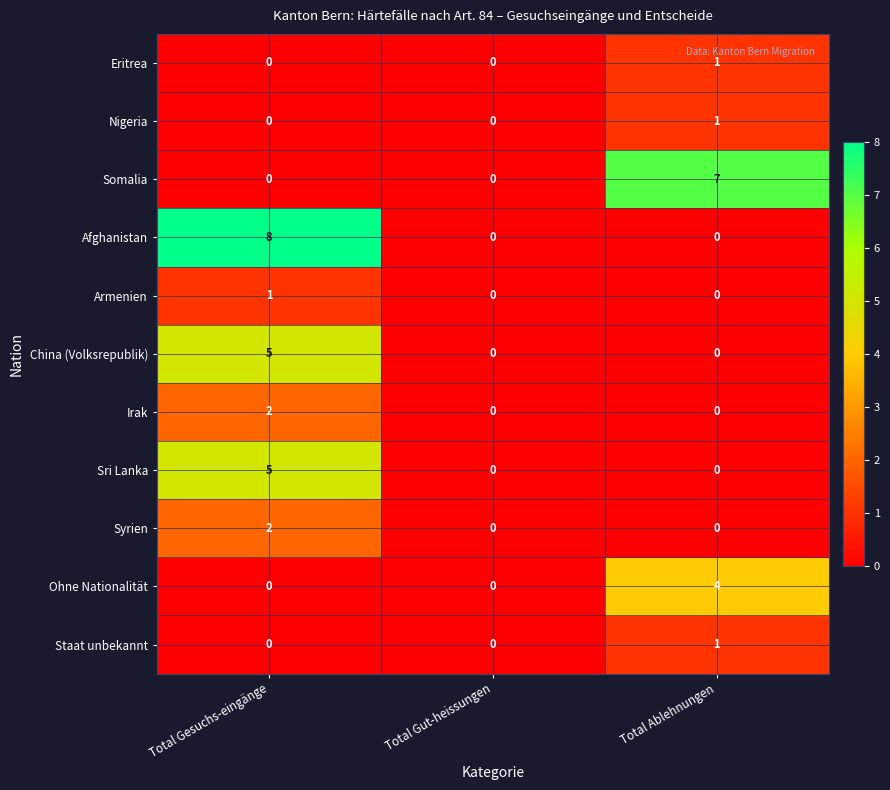

What is the difference between the highest and lowest values at Total Gesuchs-eingänge?

8